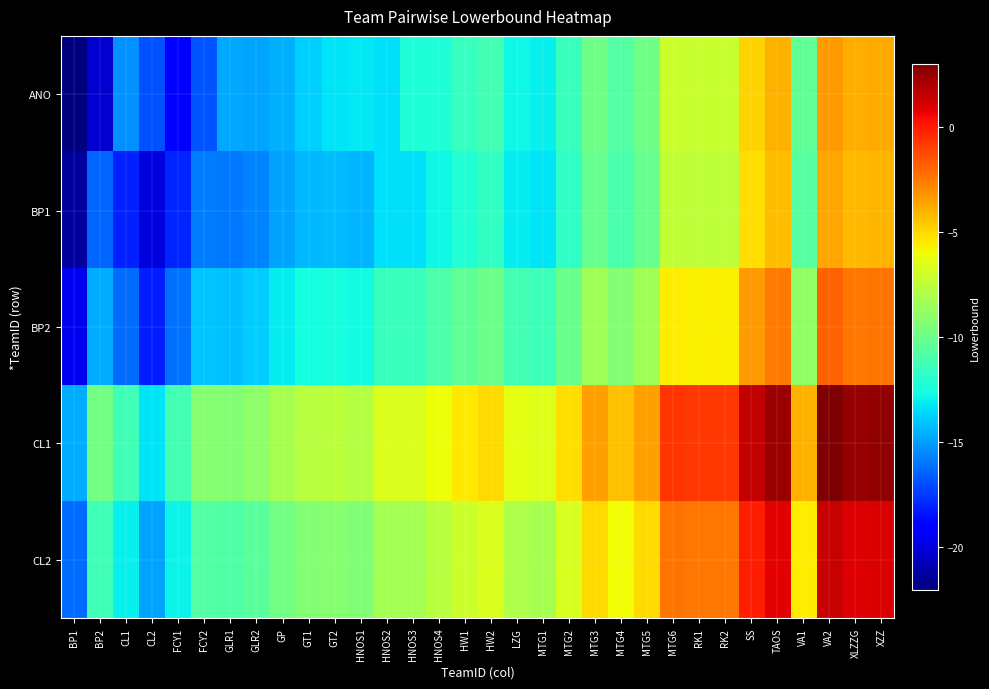

At GLR2, list the series in order from smallest to largest.

BP1, ANO, BP2, CL2, CL1